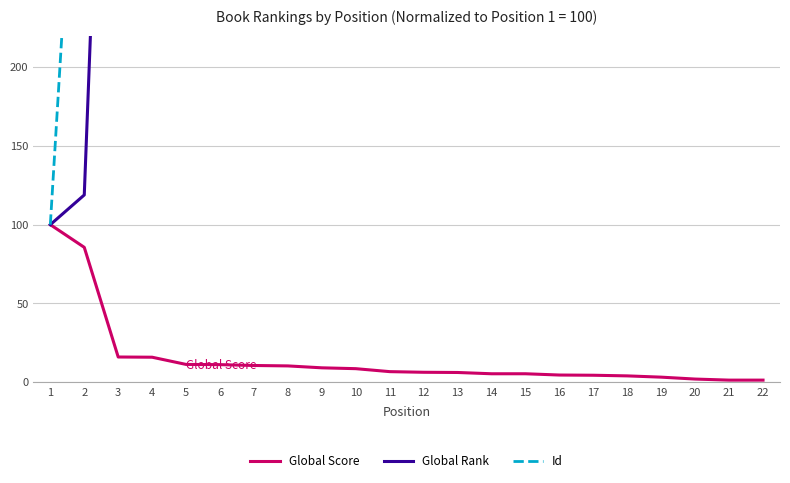

The value of Global Score at 15 is 2.5. True or false?

False